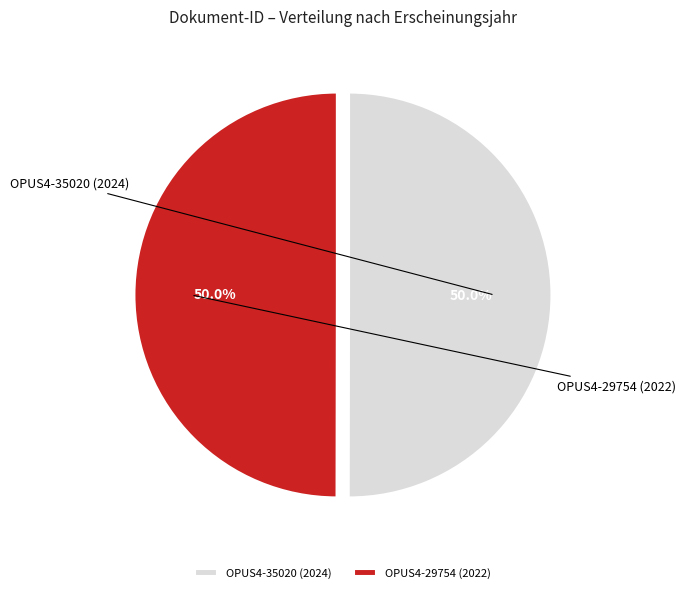

What portion of the pie excludes OPUS4-35020 (2024)?

50.0%